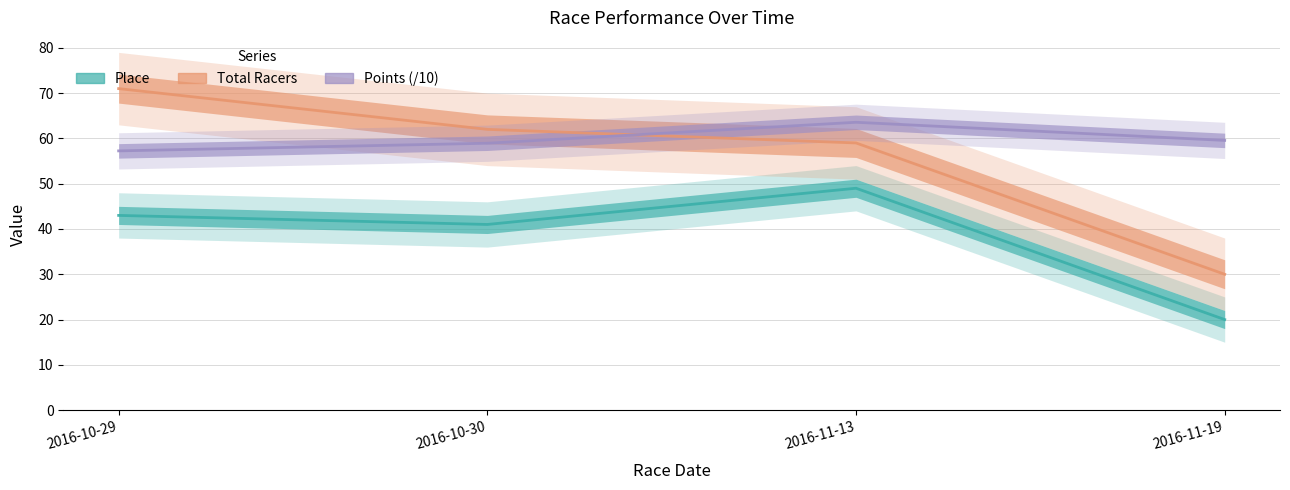

Where does the Place series first go above 43?

2016-11-13